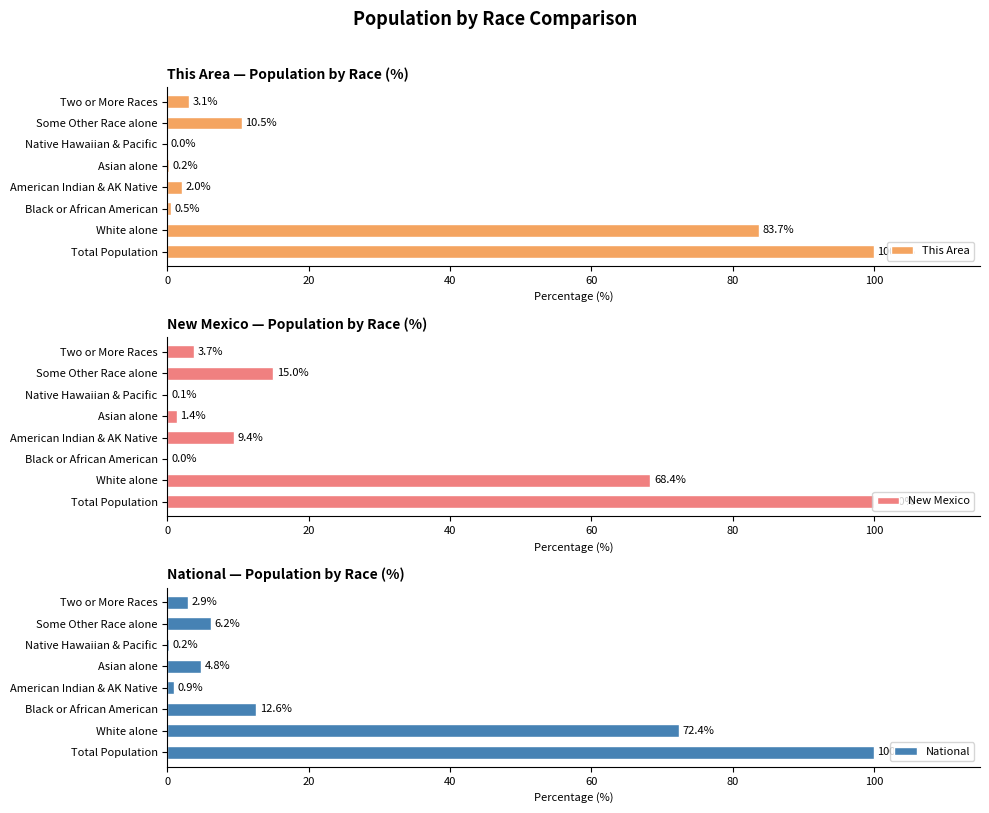

How many data points in New Mexico are above 9?

4